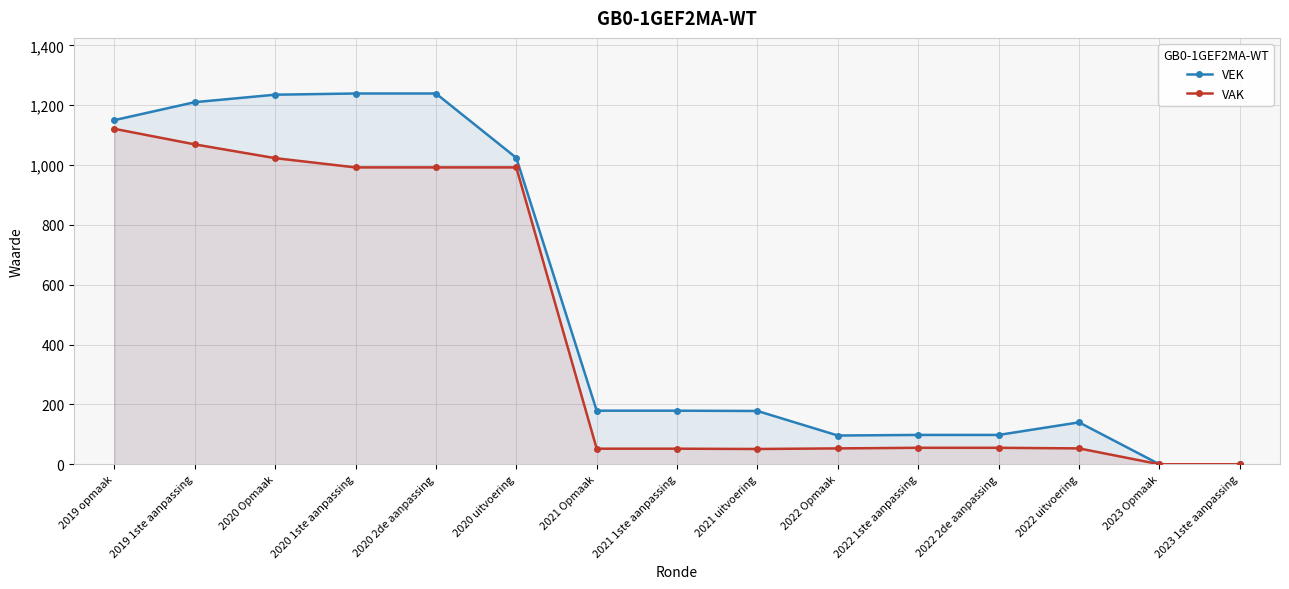

In VEK, how many points are higher than both neighbors (excluding endpoints)?

1